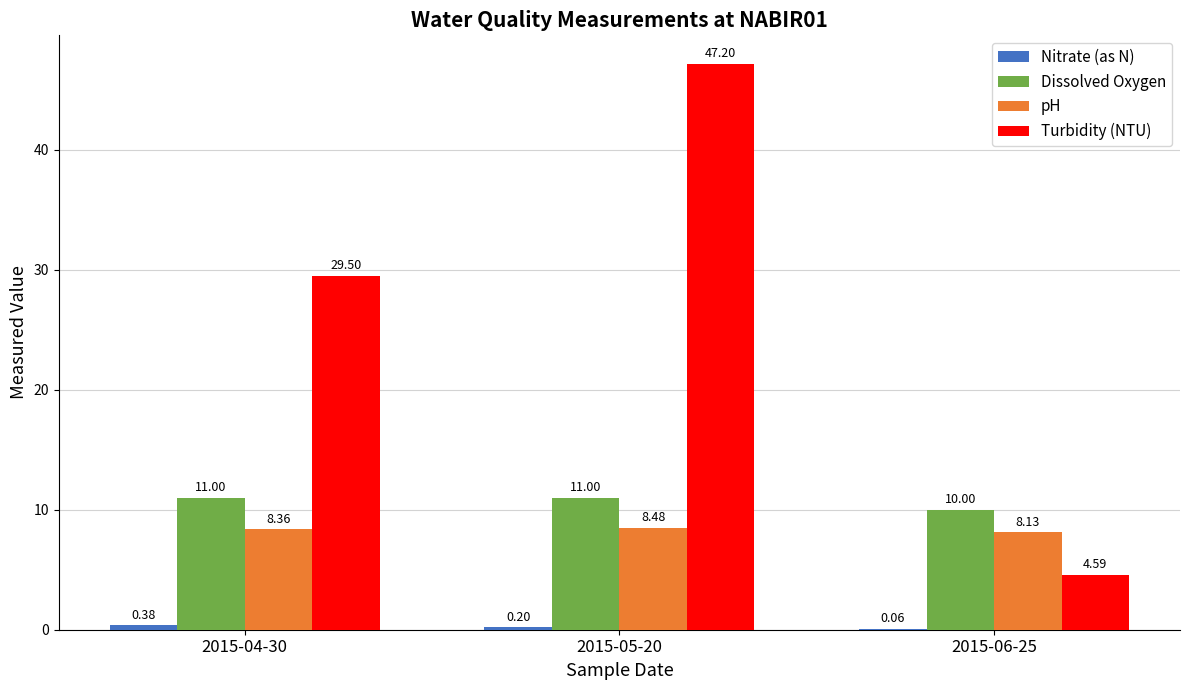

At which category is the sum across all series the highest?

2015-05-20